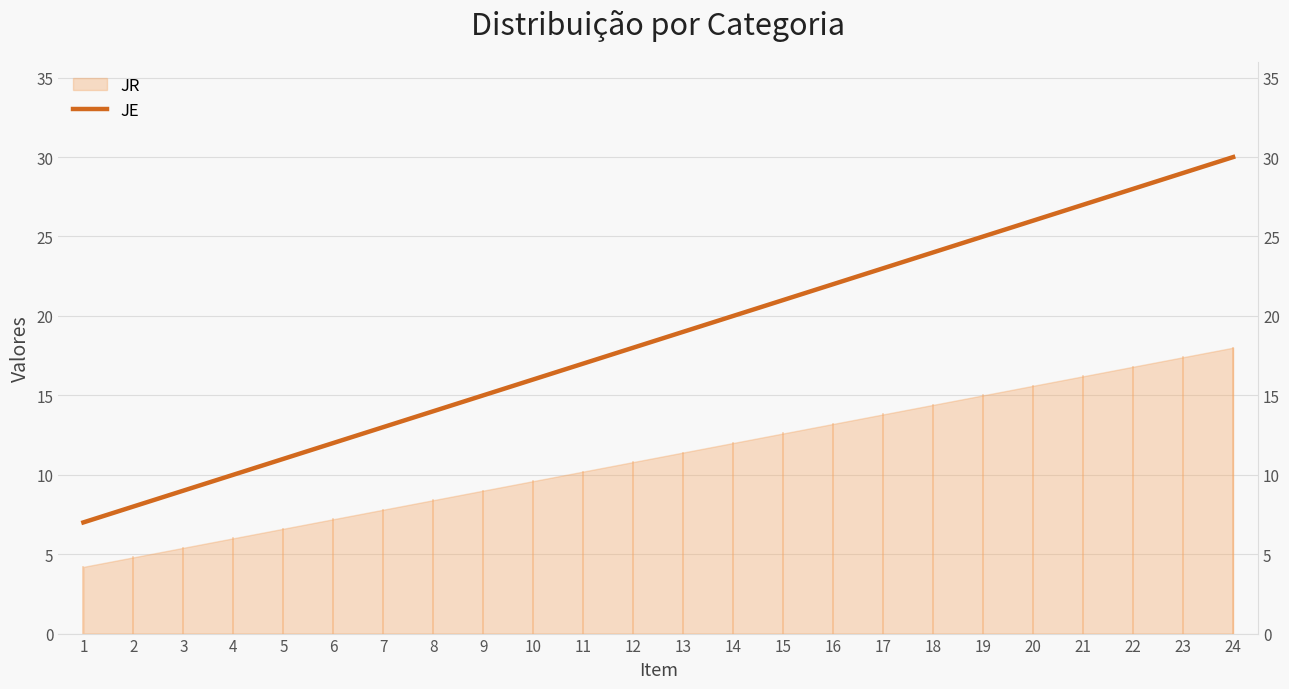

The chart shows a value of 9 at 23. True or false?

False